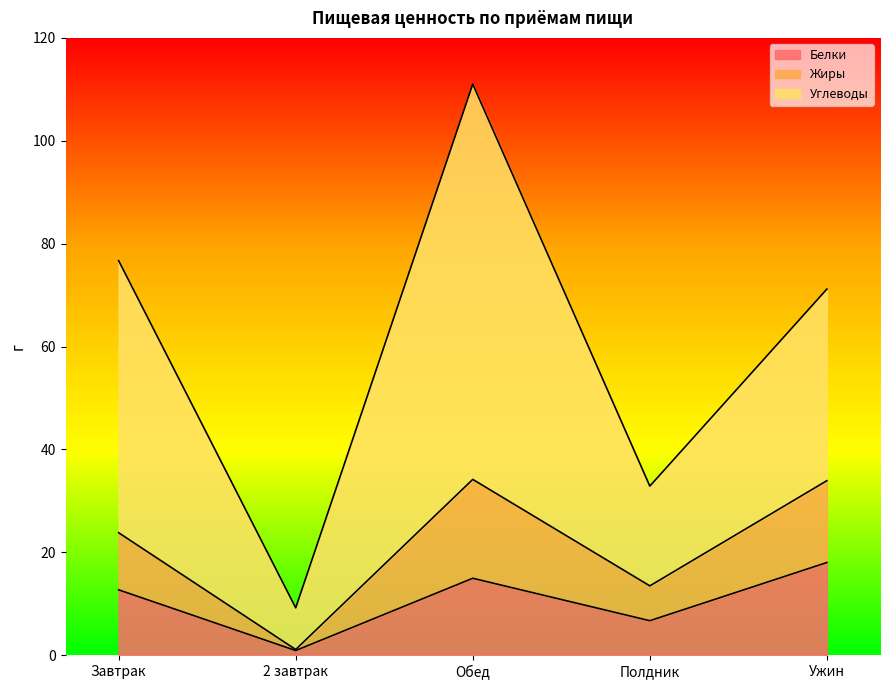

At how many categories does at least one series exceed 13?

4